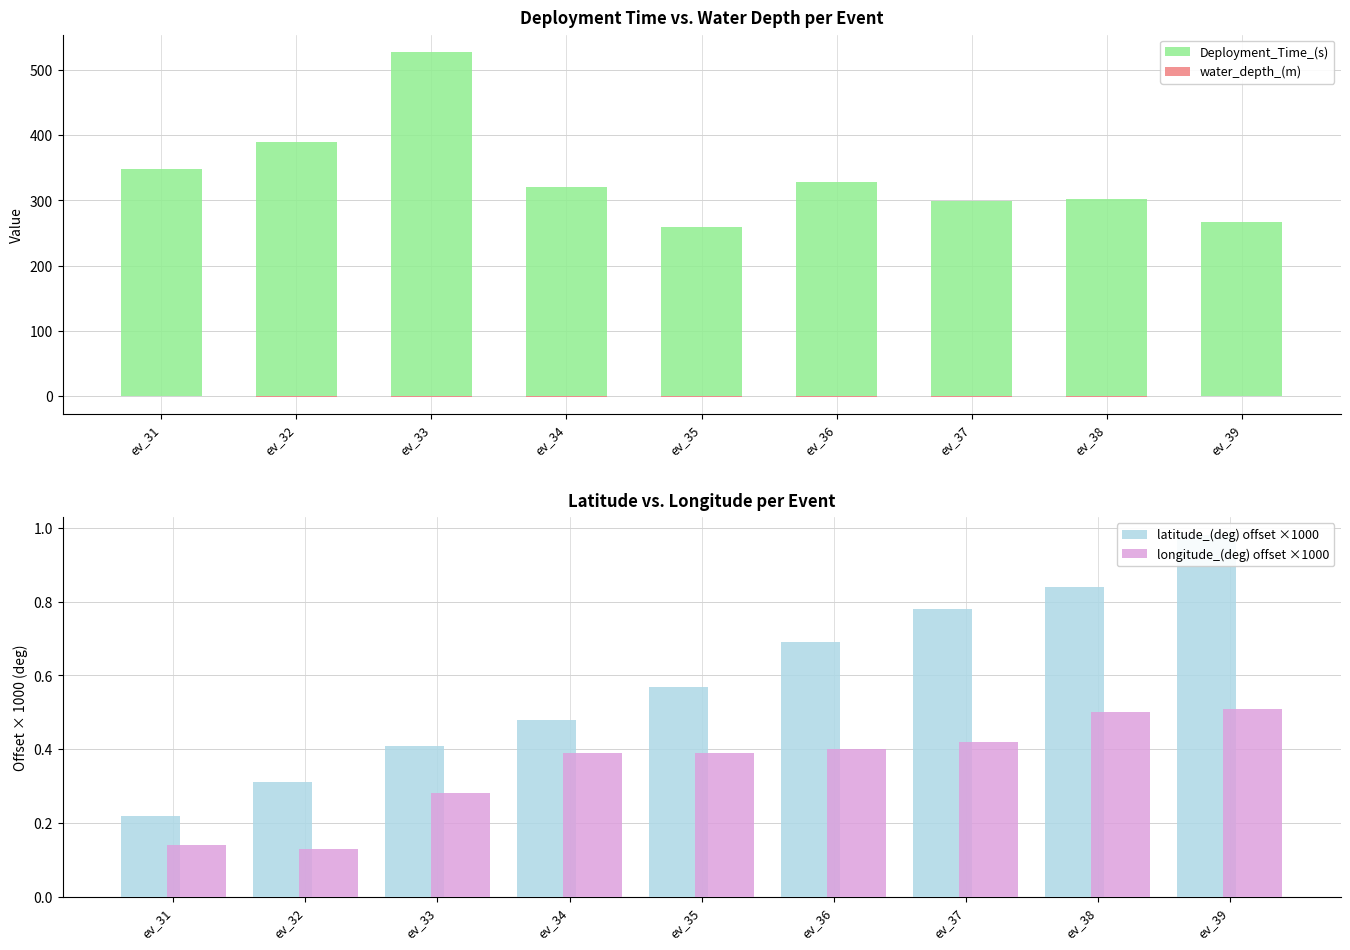

The latitude_(deg) offset ×1000 series shows 0.8 at ev_38. True or false?

True